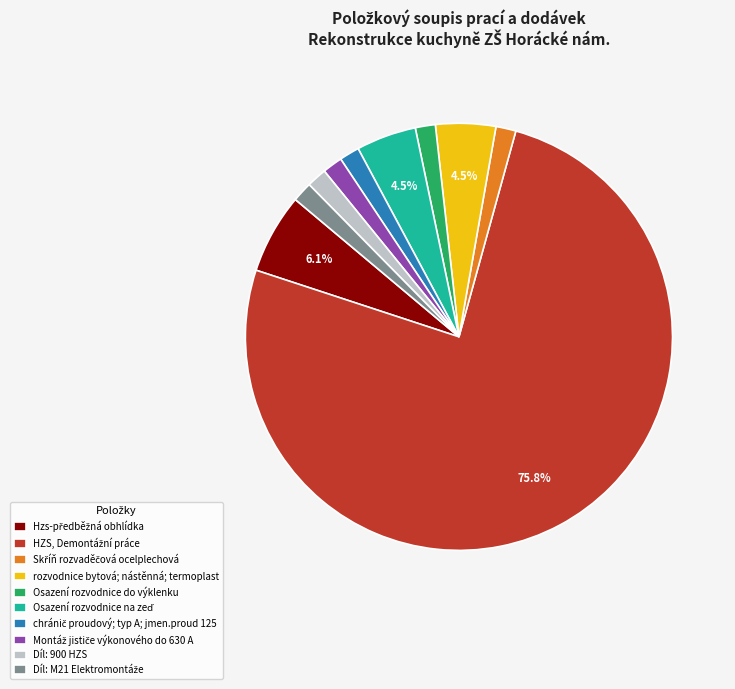

Does any single category account for the majority?

Yes